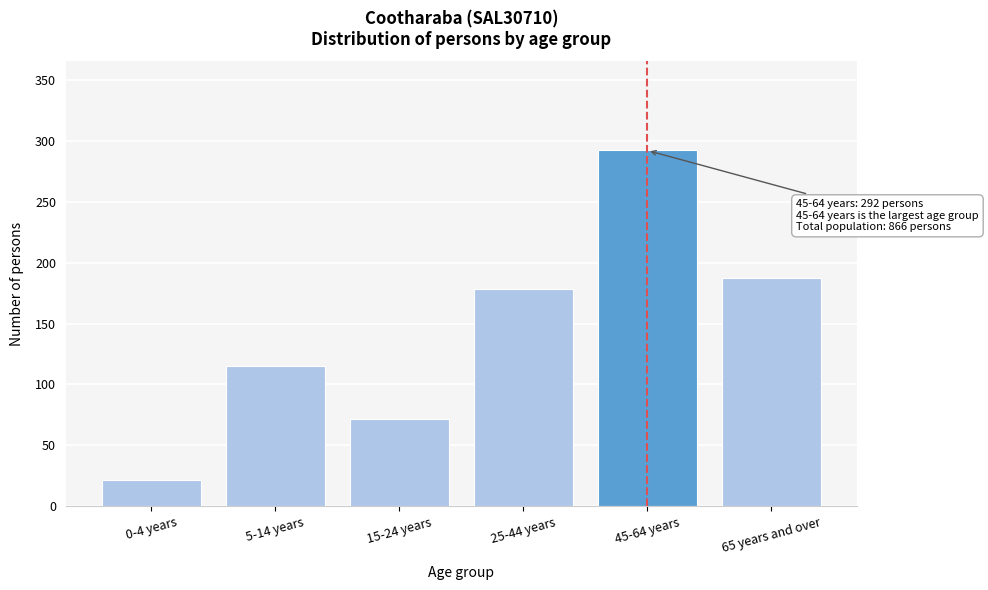

Reading left to right, what are all the values shown in this chart?

22	115	72	178	292	187